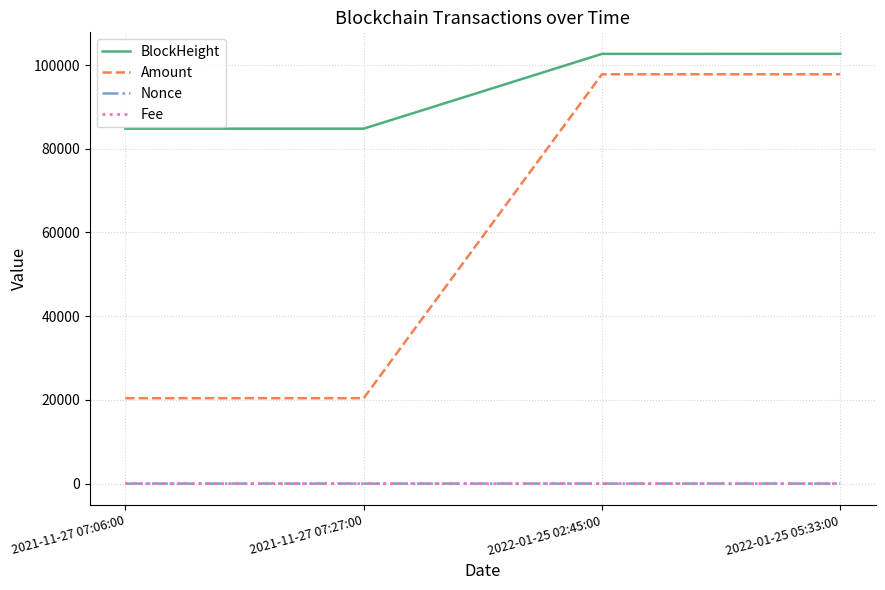

True or false: BlockHeight has a value of 102658.0 at 2022-01-25 02:45:00.

True